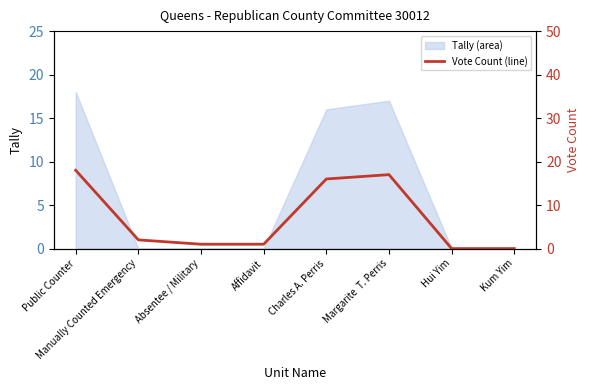

What is the highest value of the Tally (area) series?

18